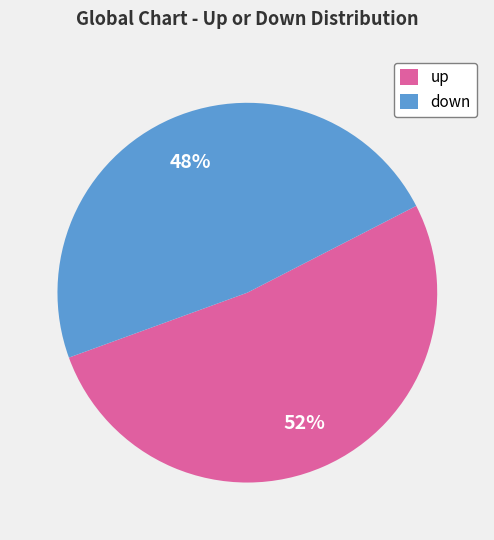

What percentage is the down slice, to the nearest percent?

48%